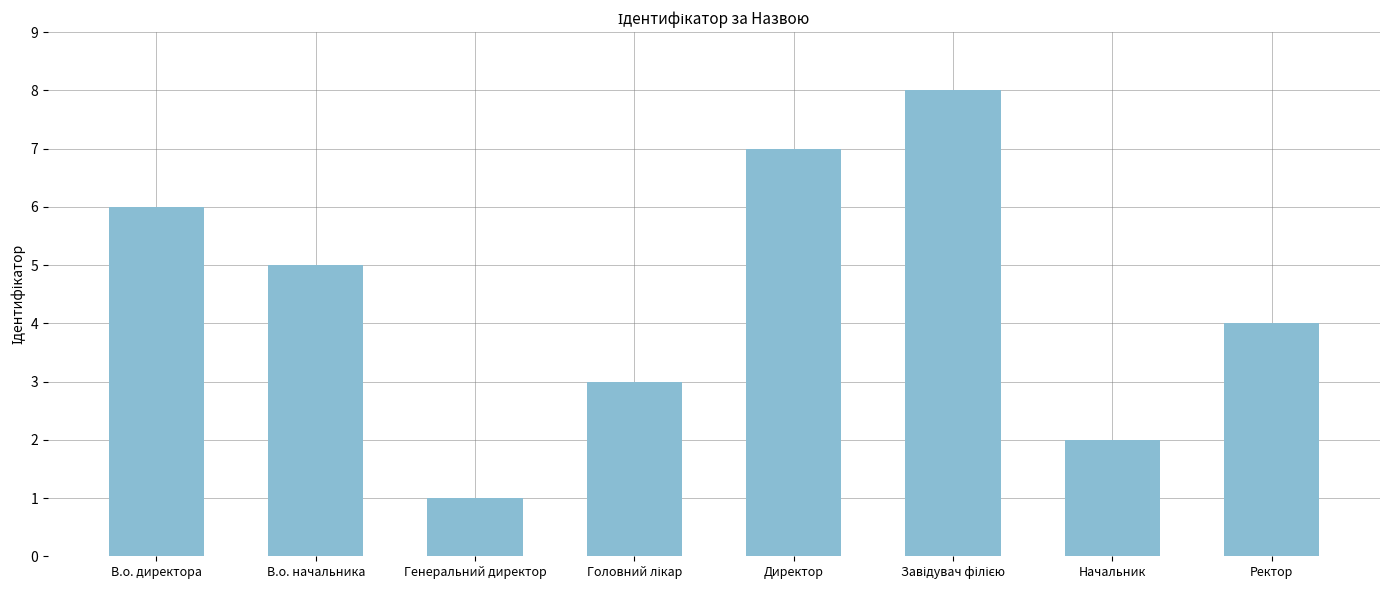

Does the chart contain stacked bars?

No